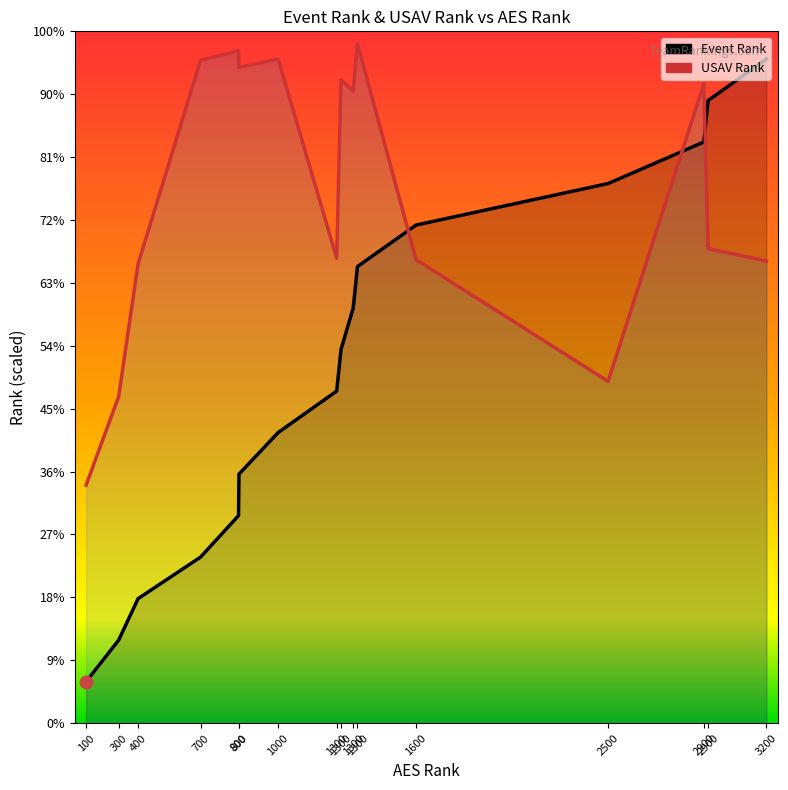

Which series has the widest spread of Y values?

Event Rank